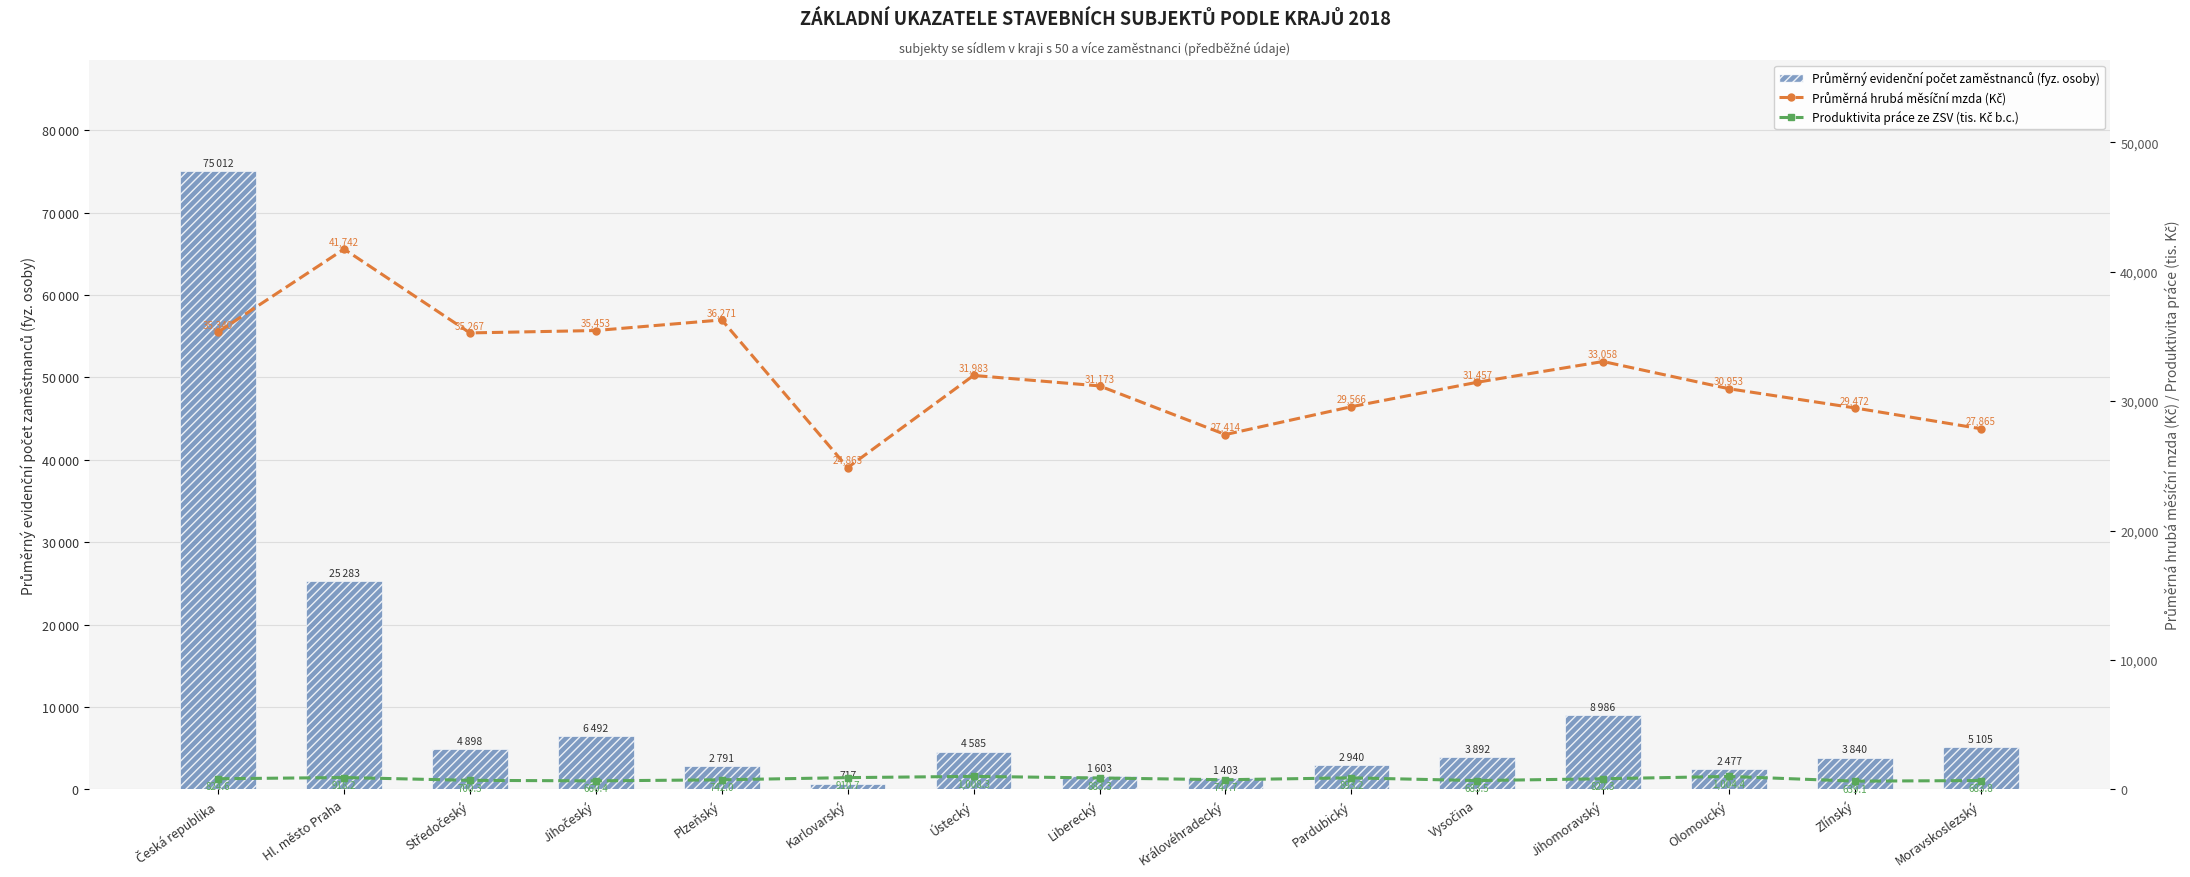

What is the total value across all series at Olomoucký?

34434.9